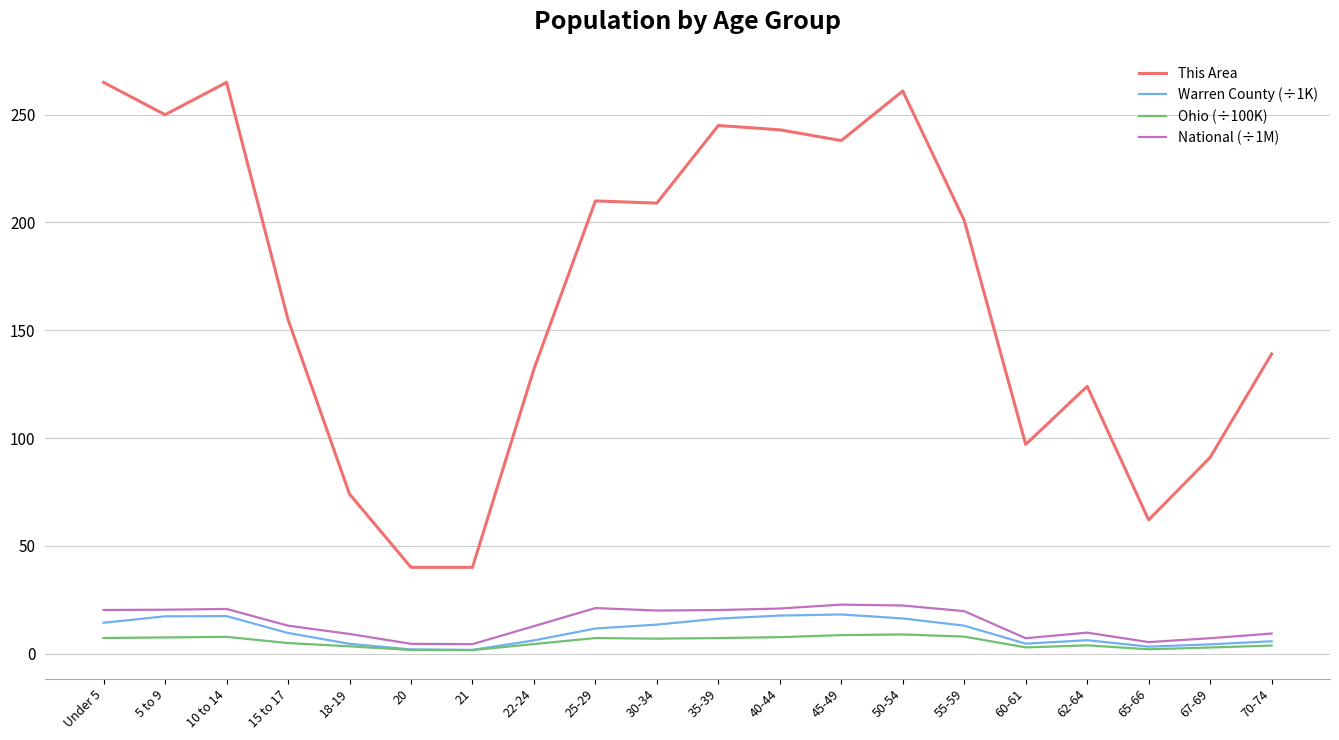

What is the highest value of the National (÷1M) series?

22.7